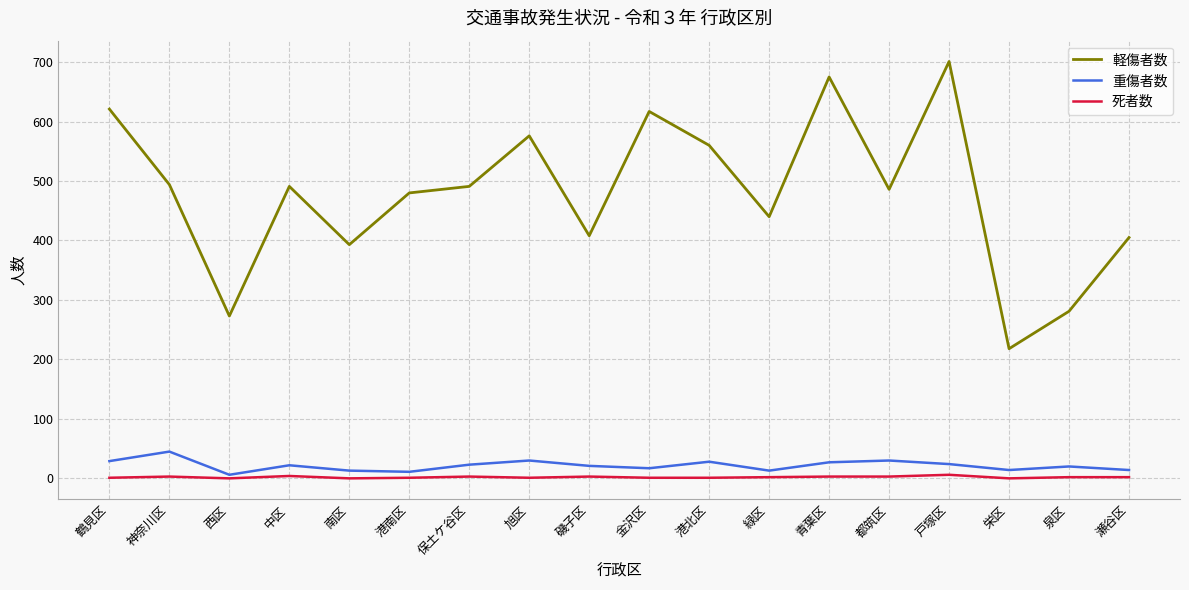

What position from the right is 都筑区?

5